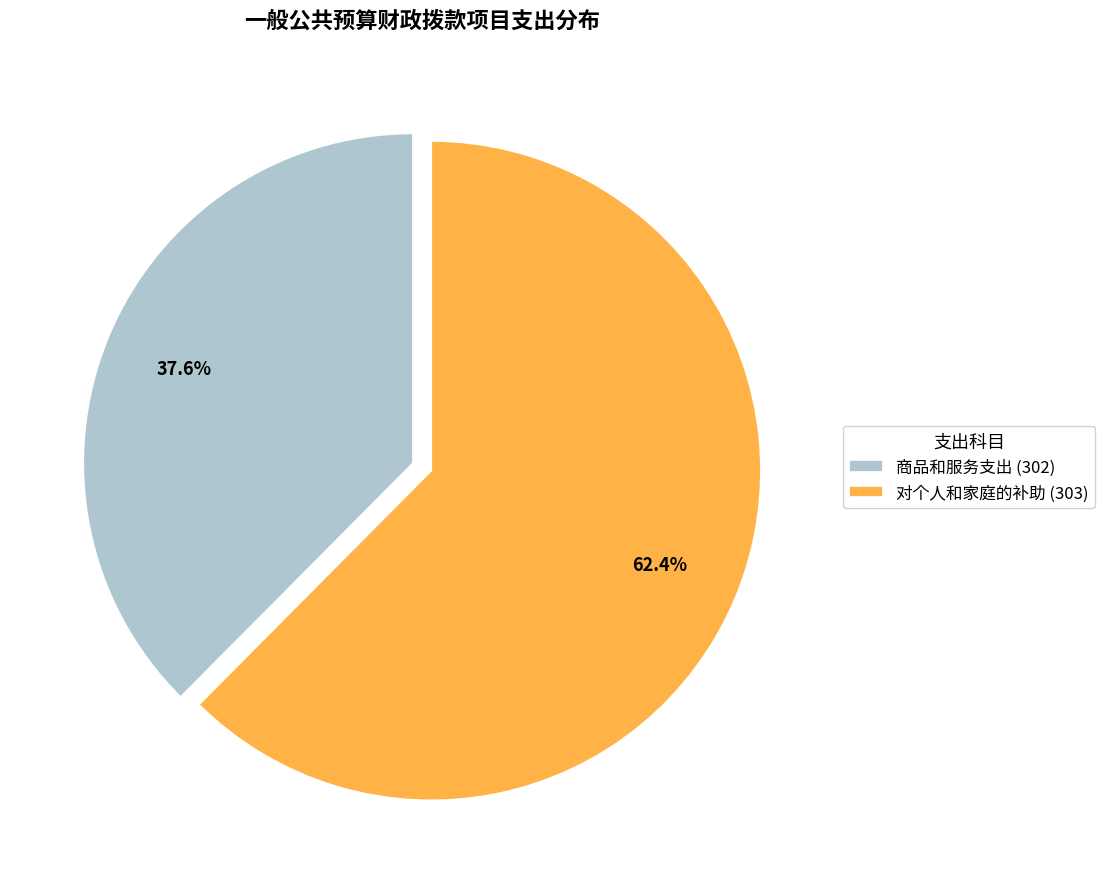

What percentage is NOT represented by 对个人和家庭的补助 (303)?

37.6%